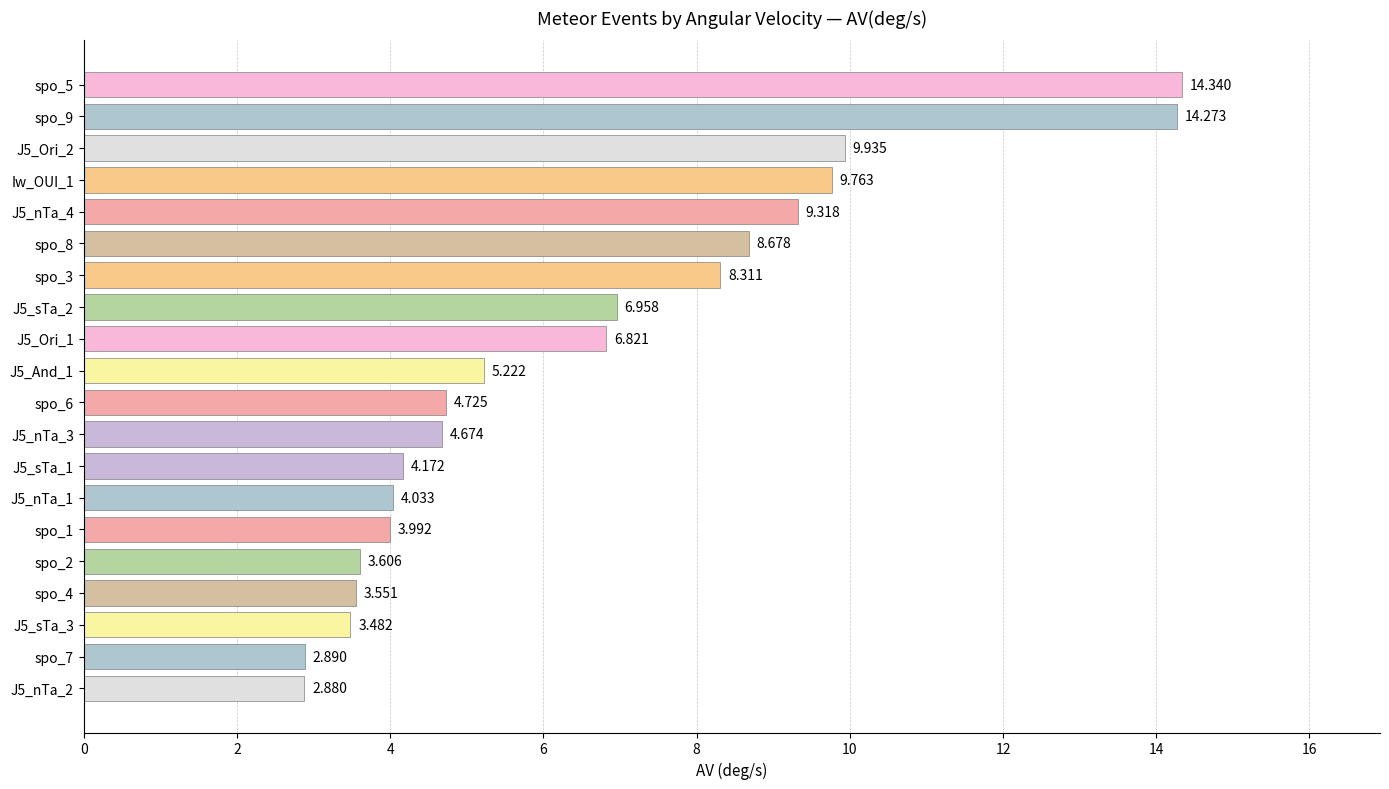

What is the average value?

6.6